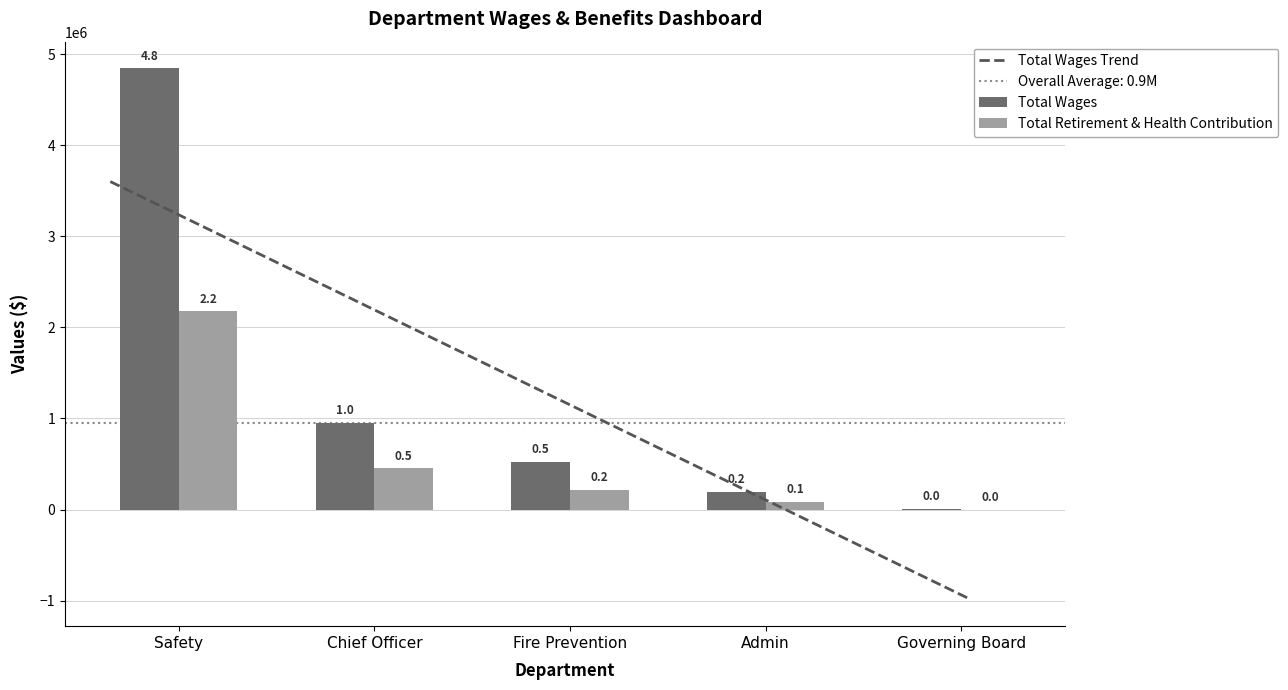

Which category has the highest value in the Total Wages series?

Safety